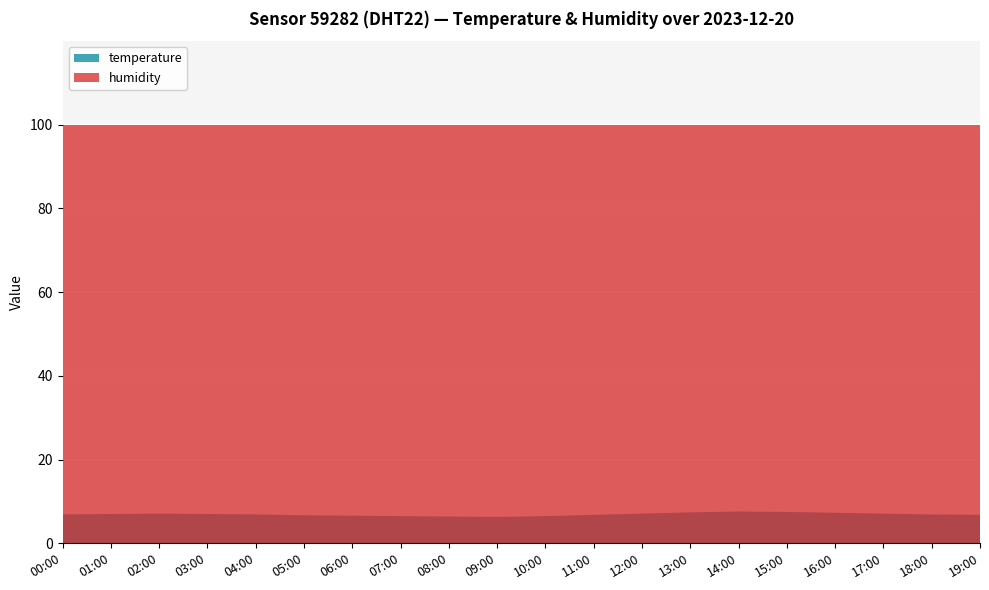

Reading right to left, transcribe all the data shown in this chart.

temperature: 6.8	6.9	7.1	7.3	7.5	7.6	7.4	7.1	6.8	6.5	6.3	6.4	6.5	6.6	6.7	6.9	7.0	7.1	7.0	6.9
humidity: 99.9	99.9	99.9	99.9	99.9	99.9	99.9	99.9	99.9	99.9	99.9	99.9	99.9	99.9	99.9	99.9	99.9	99.9	99.9	99.9